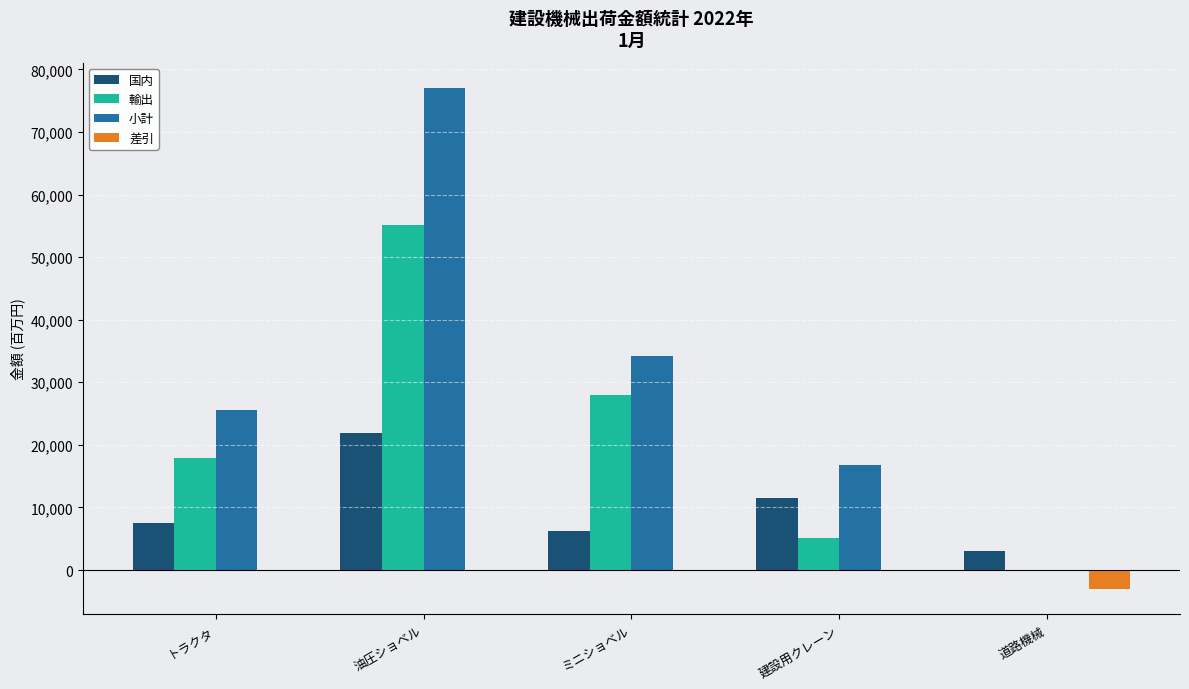

At which category does the chart reach its peak across all series?

油圧ショベル